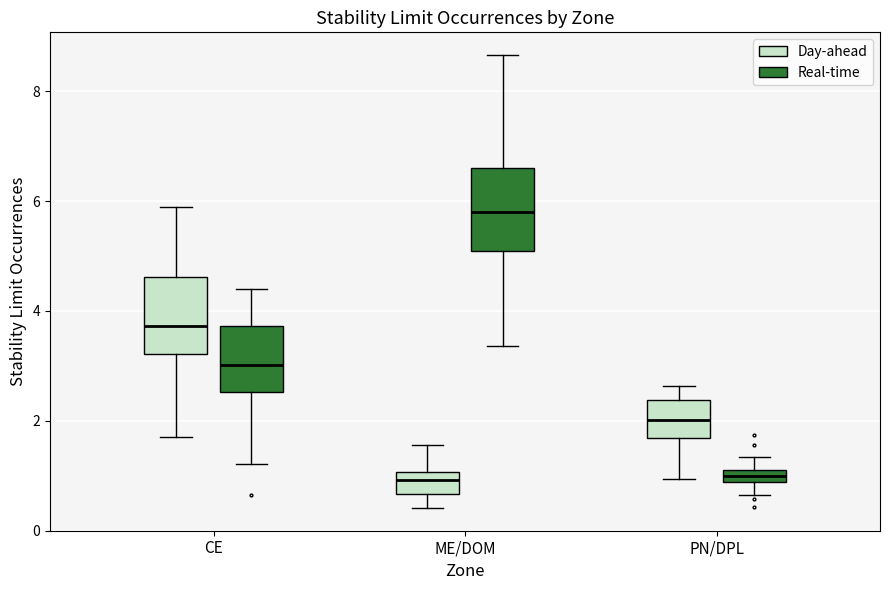

Where is the upper edge of the box for CE (Day-ahead) on the y-axis? The values are not printed on the chart, so give them approximately, as read against the axis.

4.6